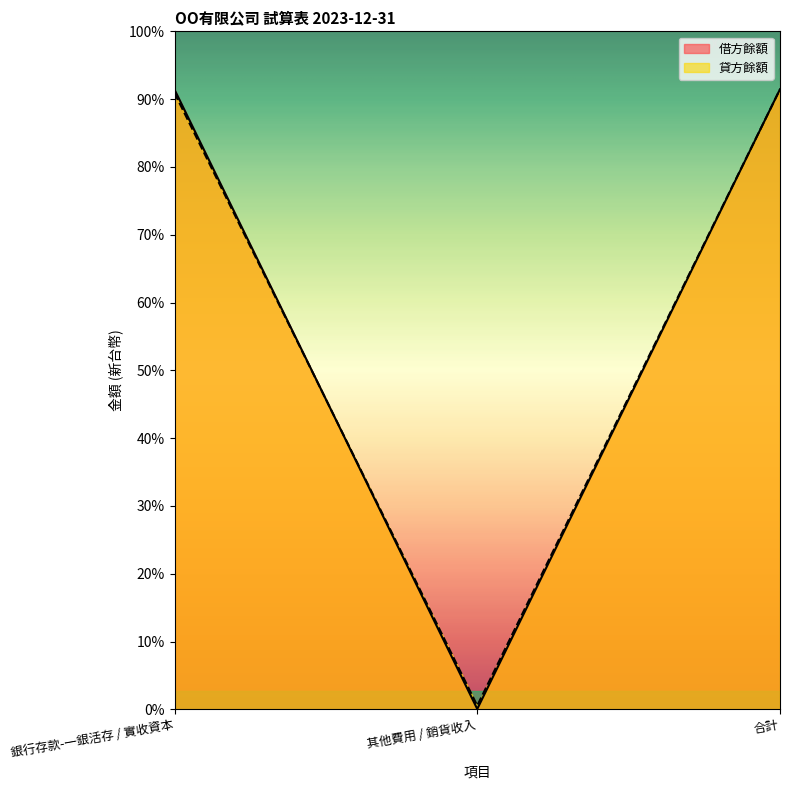

What position from the right is 銀行存款-一銀活存 / 實收資本?

3